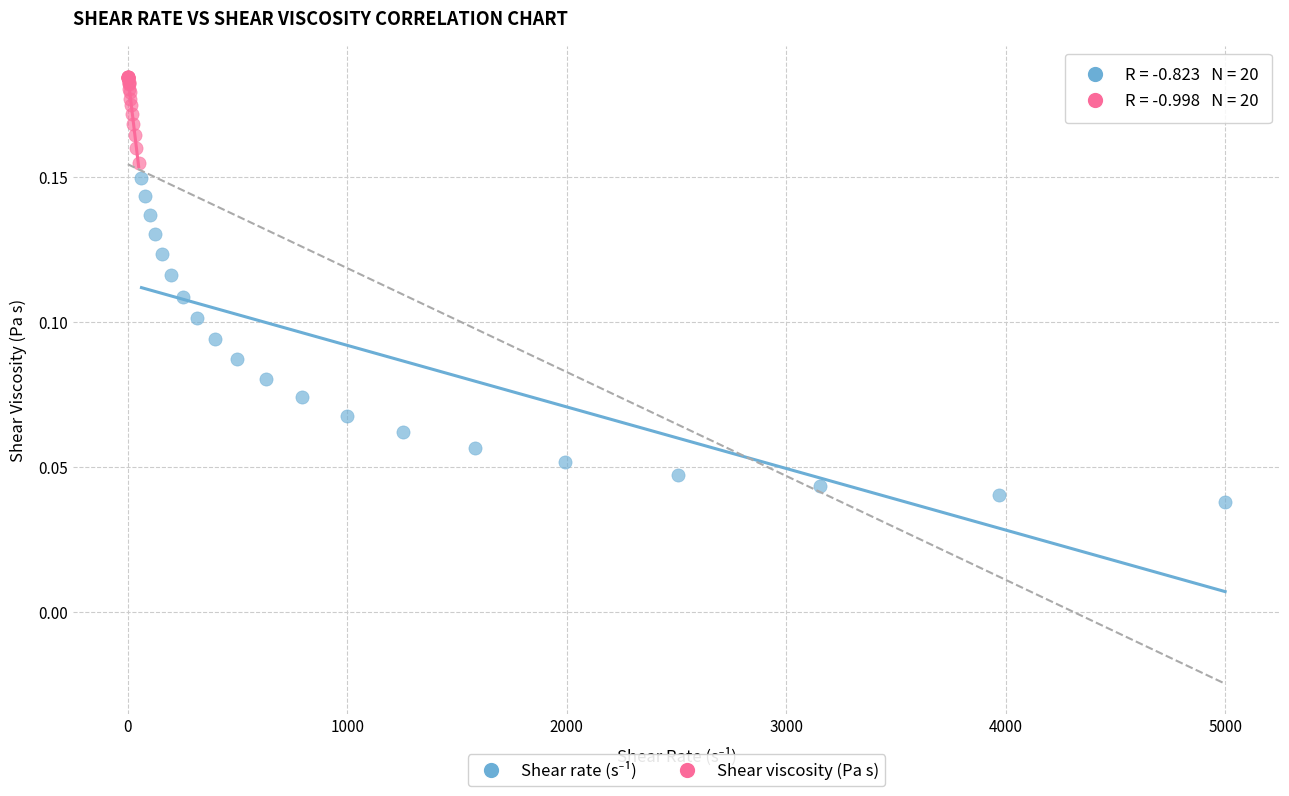

Which series reaches the maximum Y coordinate?

Shear viscosity (Pa s)